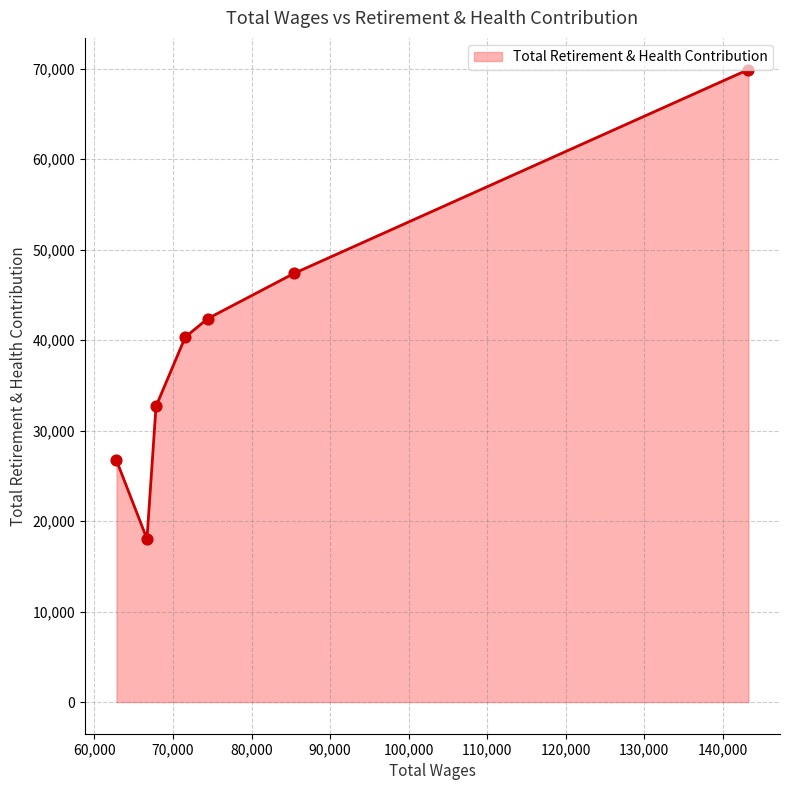

How many interior local valleys (lower than both neighbors) does the data have?

1